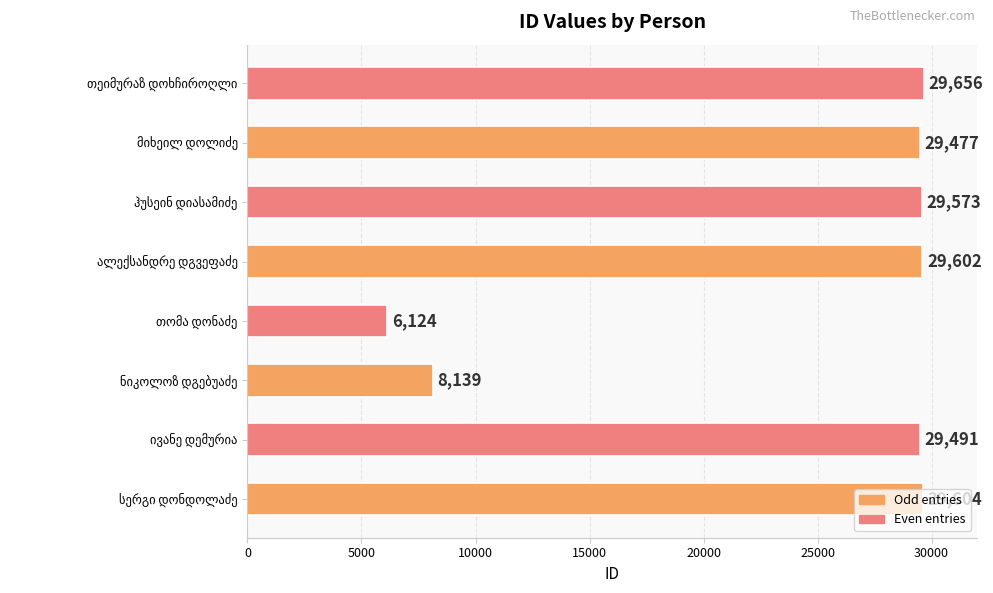

What is the greatest value displayed?

29656